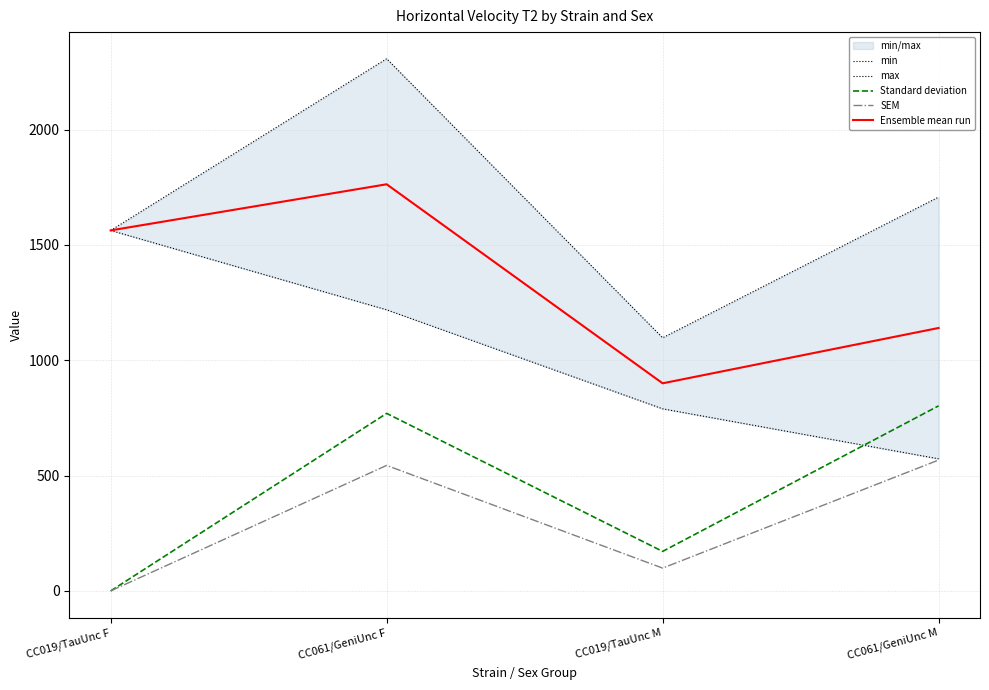

How many data points does each series have?

4